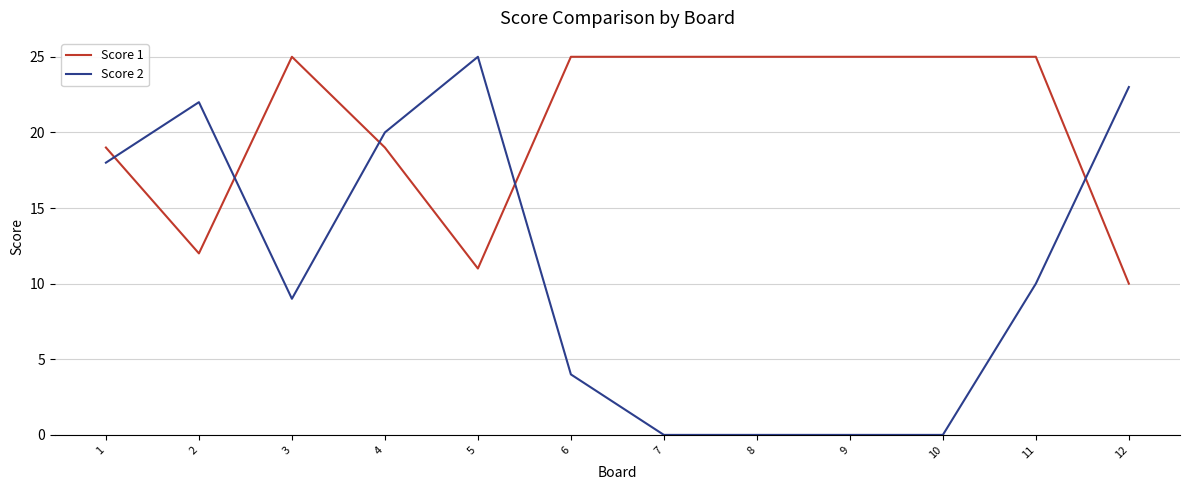

Is the value of Score 1 at 1 greater than the value of Score 2 at 3?

Yes